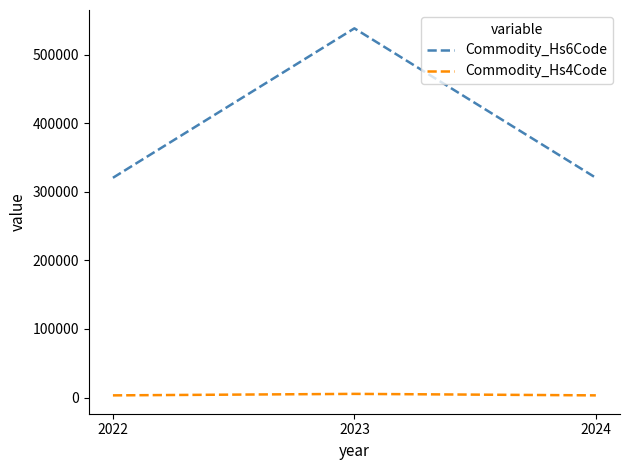

How many values in the Commodity_Hs4Code series exceed 3204?

1